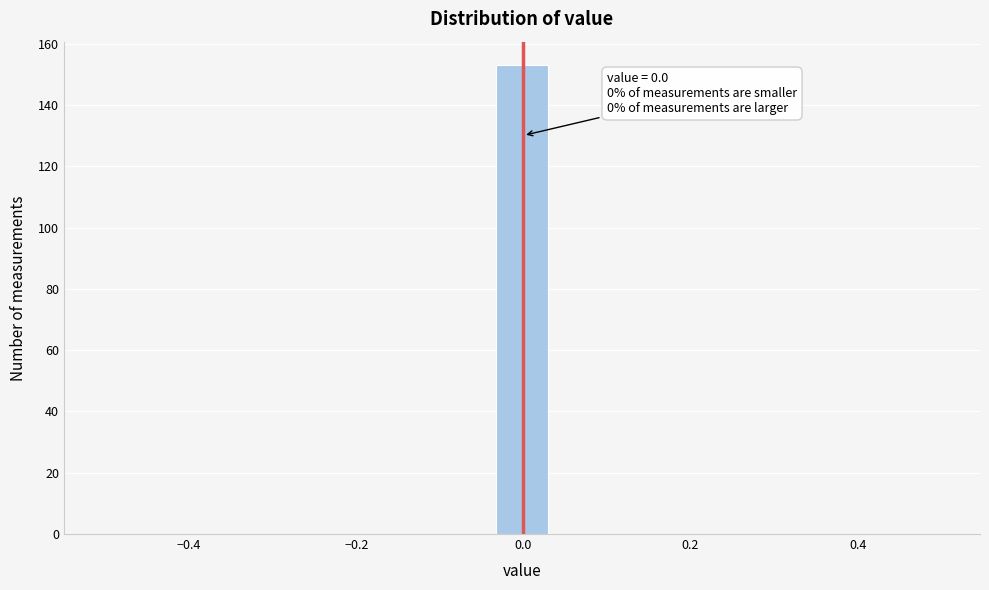

Around what value on the x-axis is the tallest bar? Give the approximate position of its centre, as read against the axis.

0.00